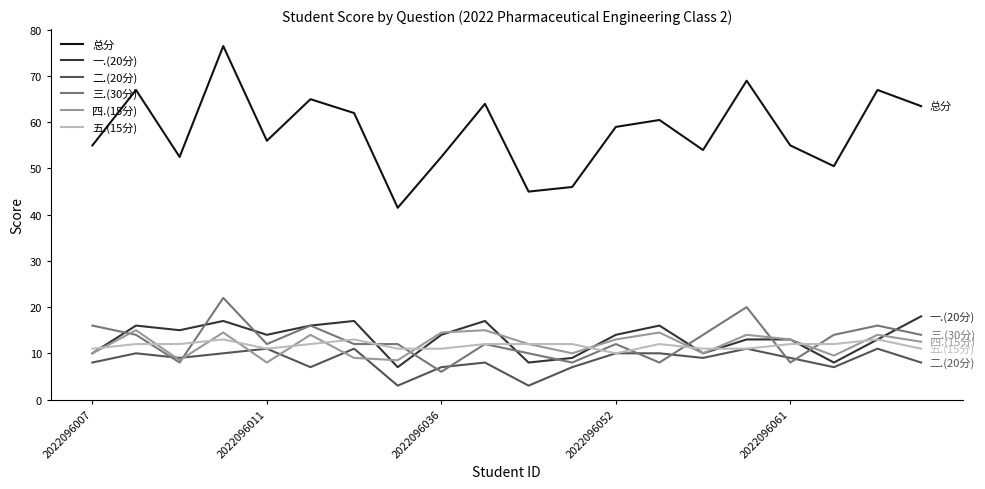

What is the minimum value shown in the chart?

3.0